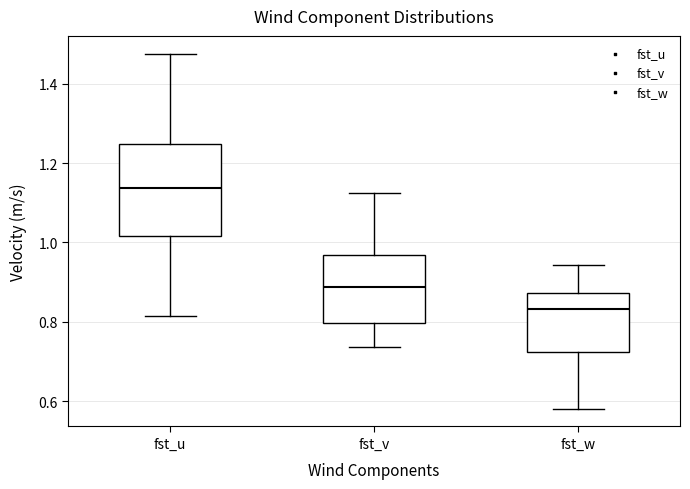

Reading left to right, read every box against the y-axis: the position of its median line, the range the box covers, and the ends of its whiskers. The values are not printed on the chart, so give them approximately, as read against the axis.

fst_u: median 1.14, box 1.02 to 1.24, whiskers 0.82 to 1.48
fst_v: median 0.88, box 0.80 to 0.96, whiskers 0.74 to 1.12
fst_w: median 0.84, box 0.72 to 0.88, whiskers 0.58 to 0.94